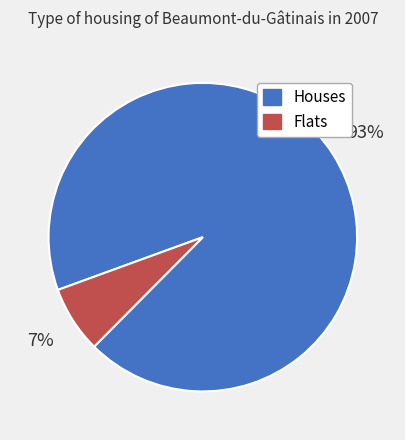

To the nearest percent, what is the average slice percentage?

50%